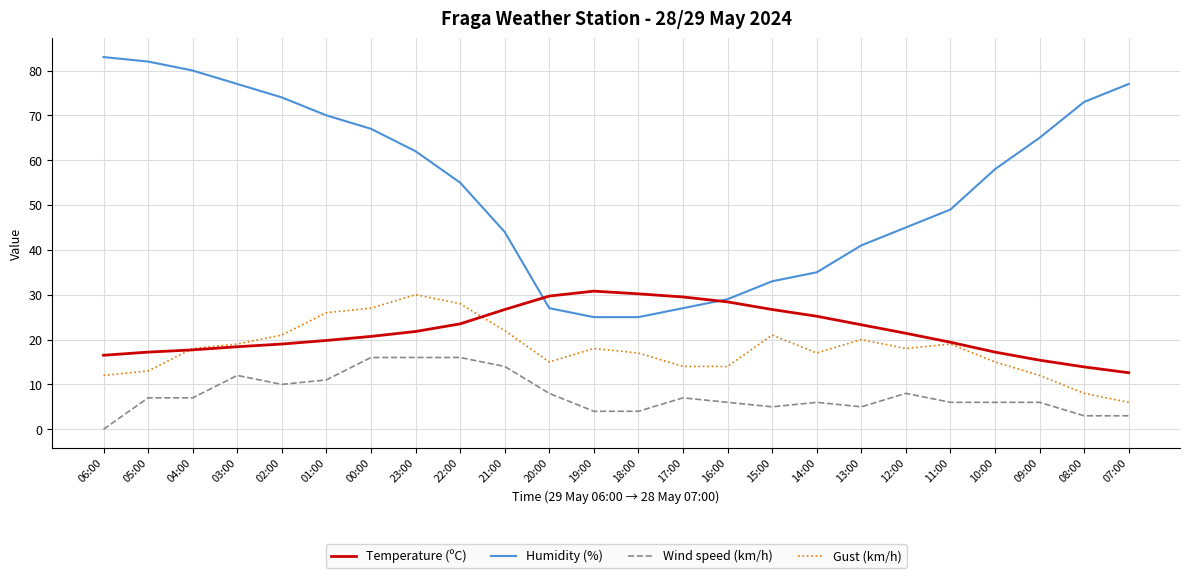

Is the value of Humidity (%) at 14:00 greater than the value of Temperature (ºC) at 00:00?

Yes